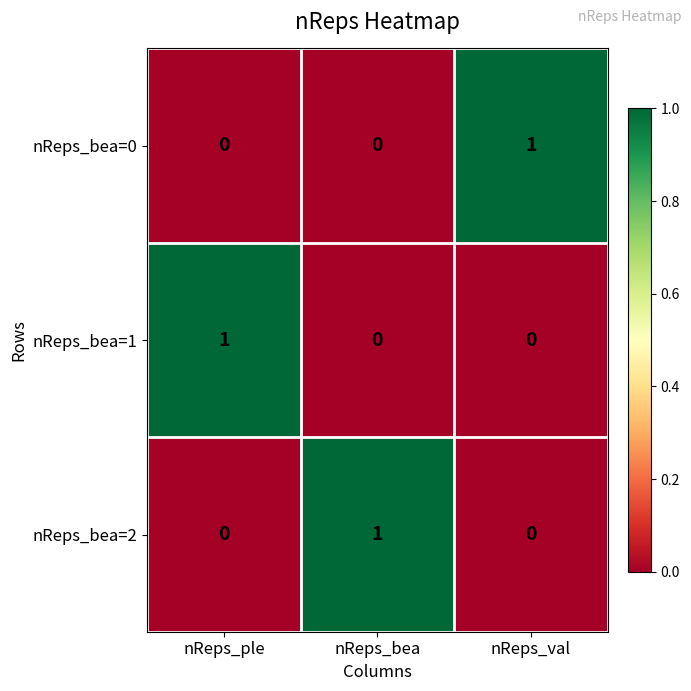

How many categories are shown in the chart?

3